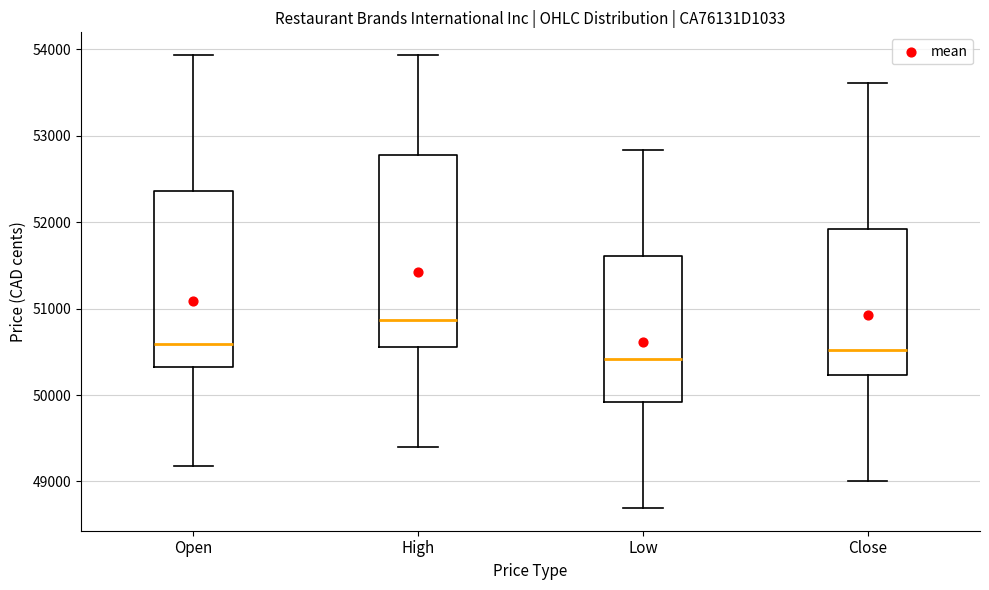

Where does the upper whisker of the box for Close end on the y-axis? The values are not printed on the chart, so give them approximately, as read against the axis.

53600